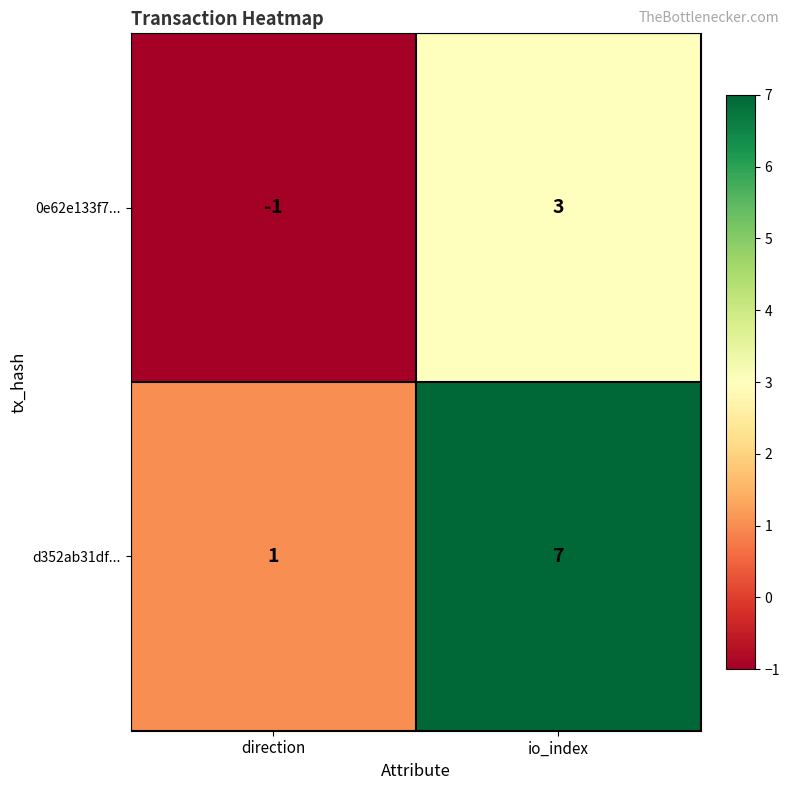

What is the difference between the 0e62e133f7... values at io_index and direction?

4